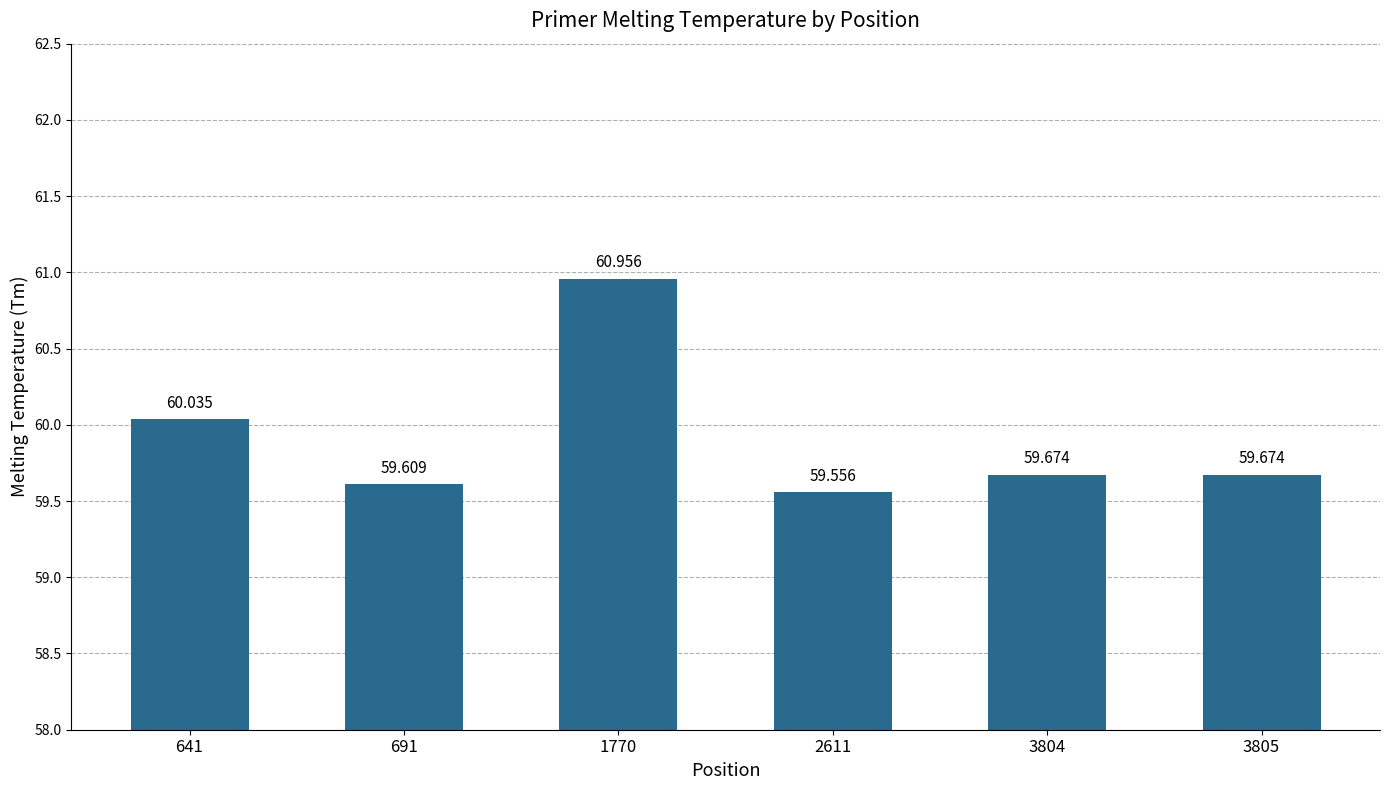

Read the value at 3805.

59.7